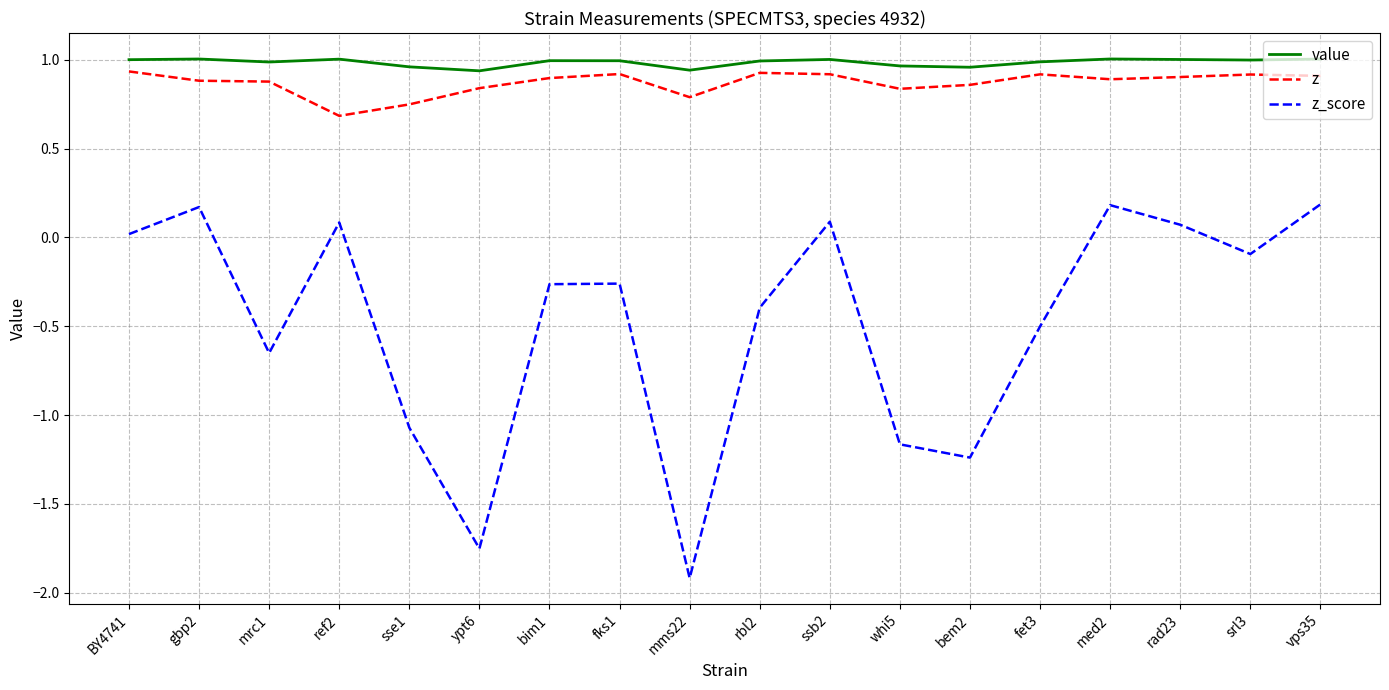

Is the value of z at ref2 greater than the value of z_score at srl3?

Yes